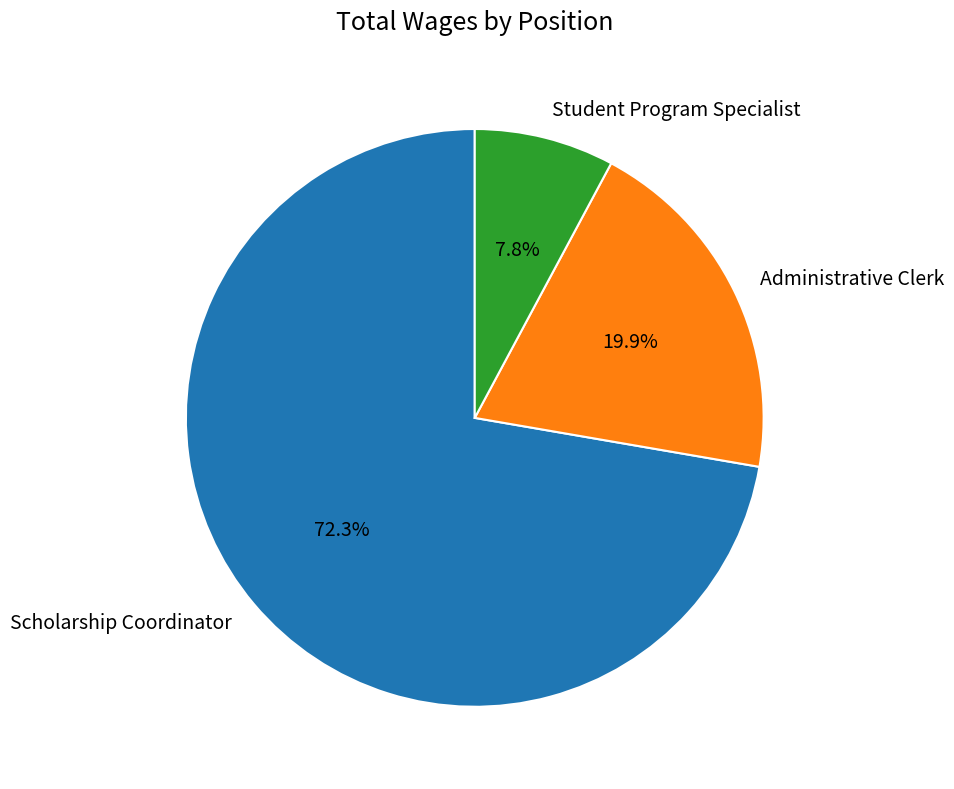

Between Student Program Specialist and Administrative Clerk, which is larger?

Administrative Clerk